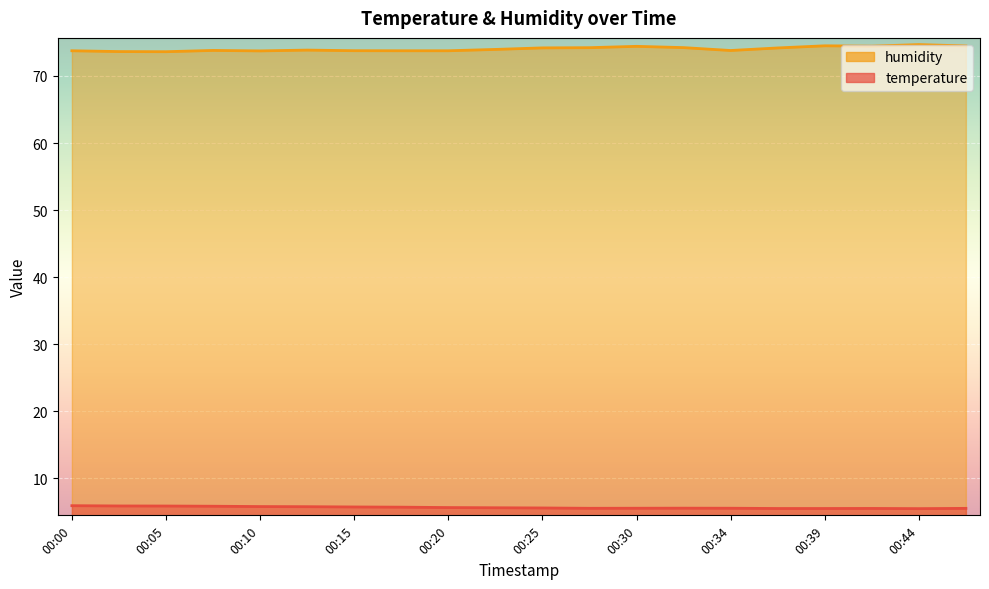

What is the maximum value shown in the chart?

74.7